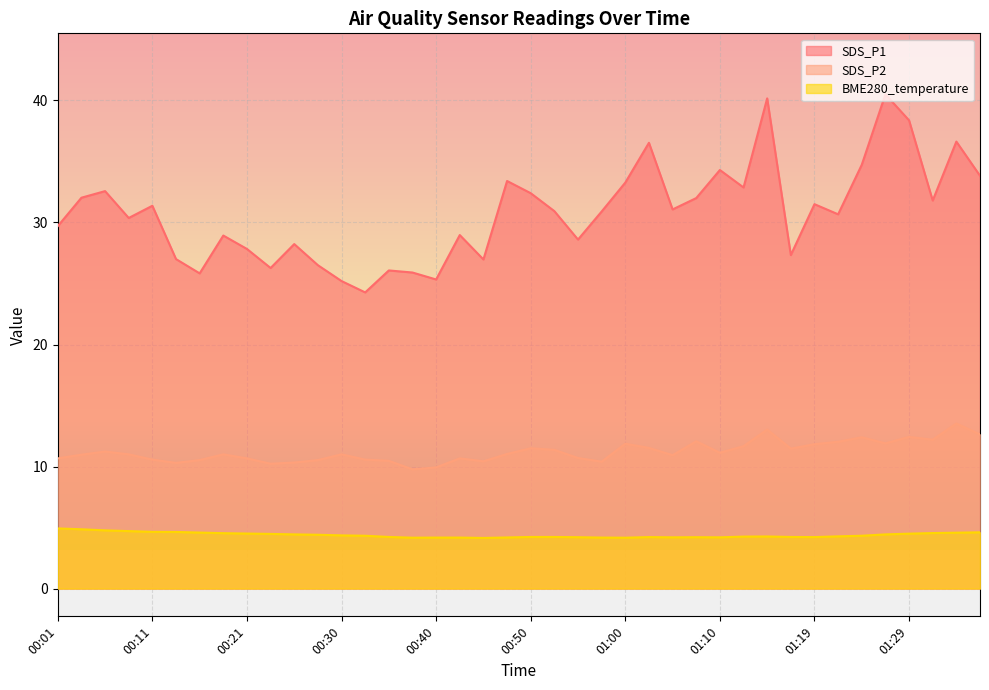

The BME280_temperature series shows 4.2 at 01:00. True or false?

True